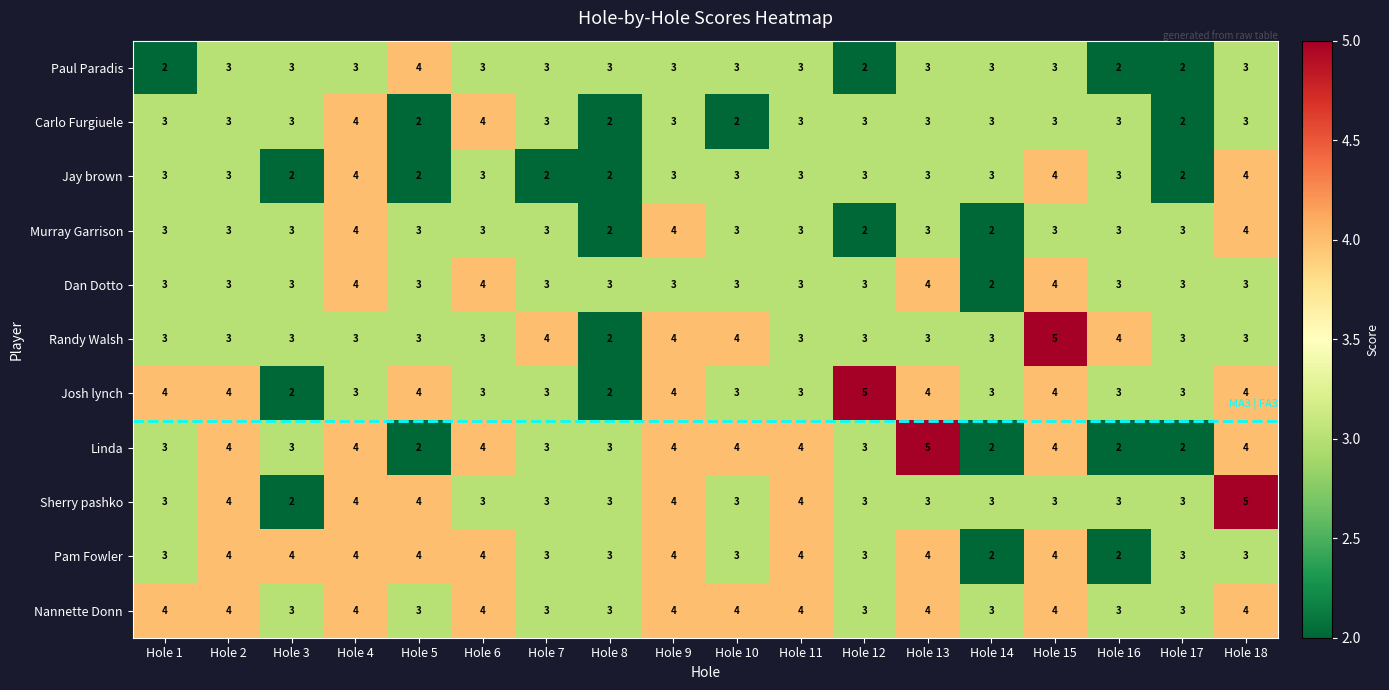

What is the greatest value displayed?

5